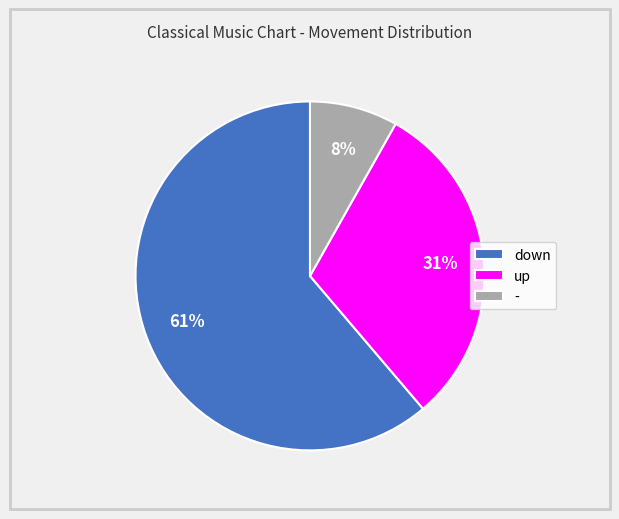

Which slice represents more than half of the pie?

down